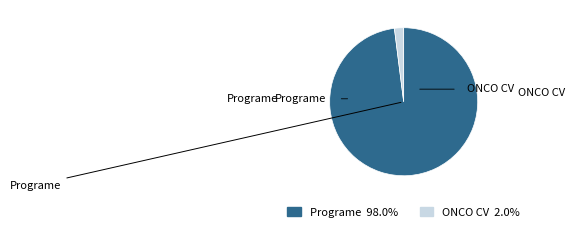

Rank the categories by value from highest to lowest.

Programe, ONCO CV